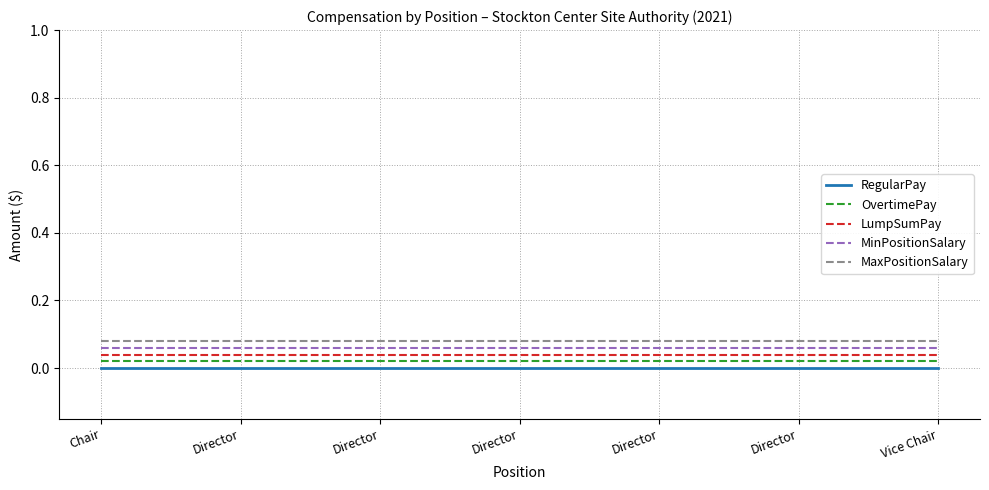

List the series in order of their overall mean, highest first.

MaxPositionSalary, MinPositionSalary, LumpSumPay, OvertimePay, RegularPay